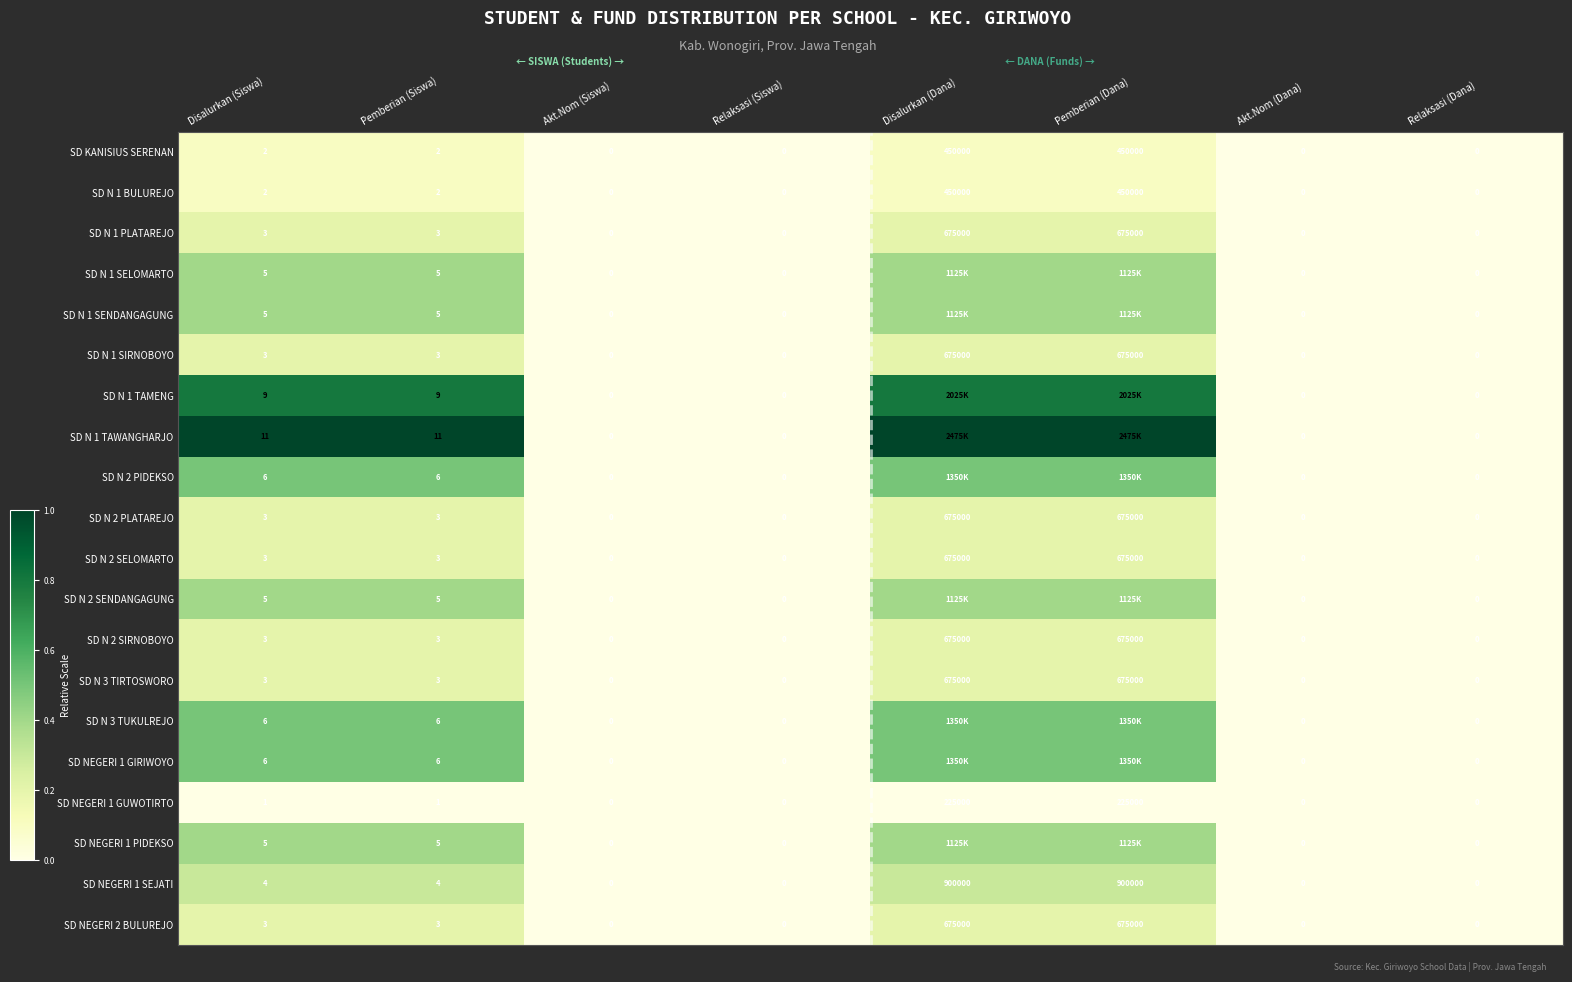

What is the difference between the highest and lowest values at Pemberian (Siswa)?

10.0